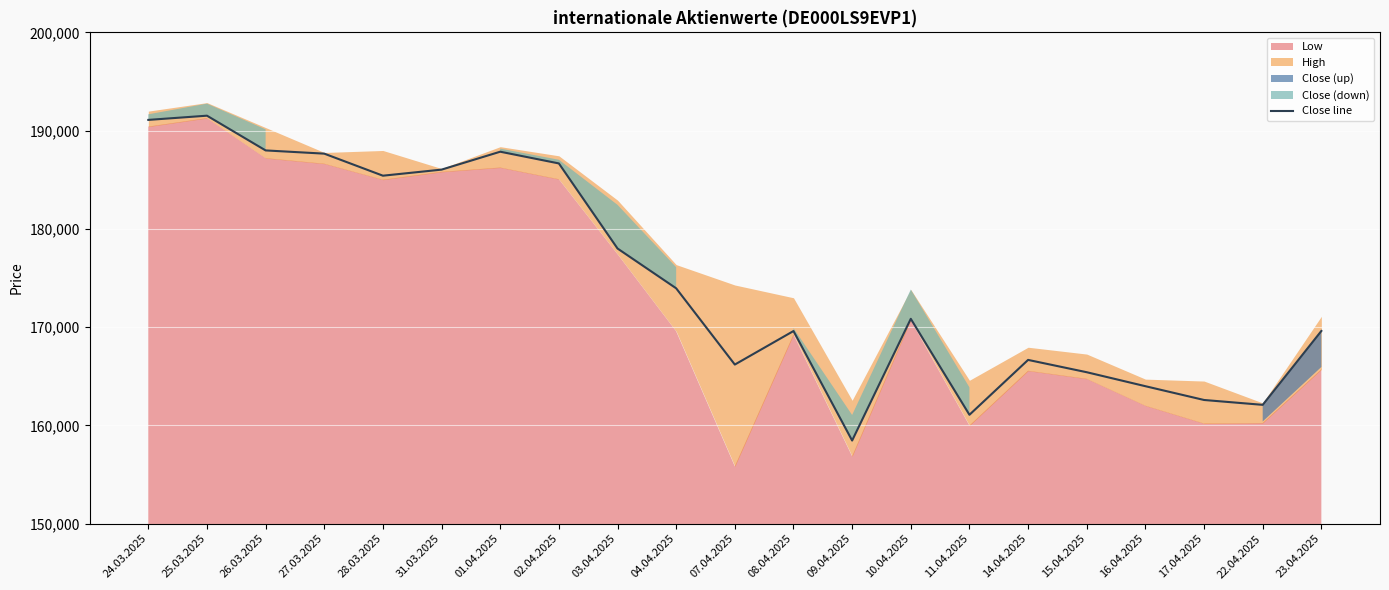

How many interior local peaks (higher than both neighbors) does the data have?

5